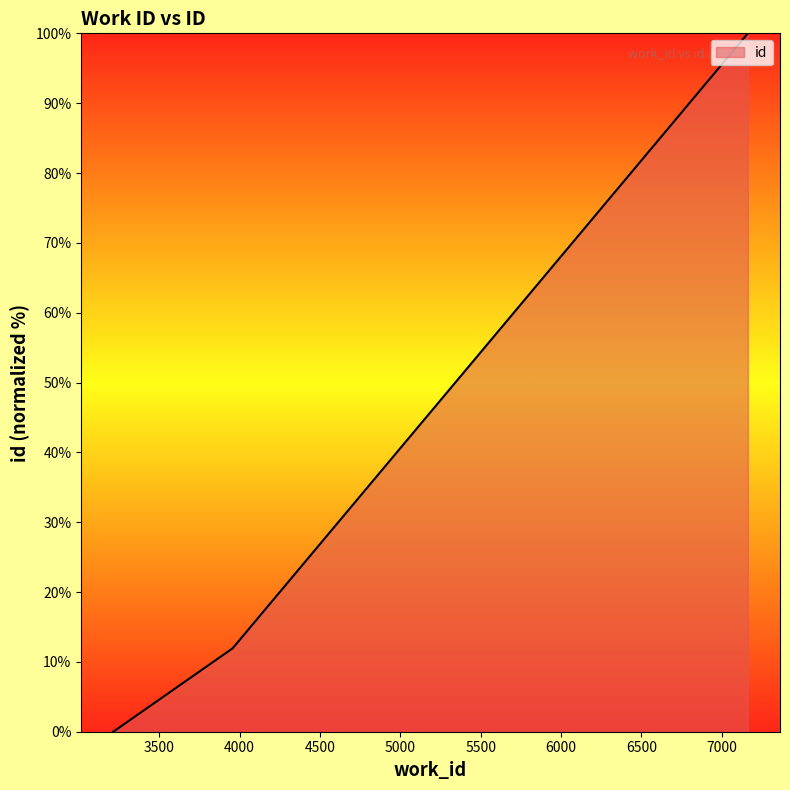

Reading right to left, list all the values displayed in this chart.

100.0	11.9	0.0